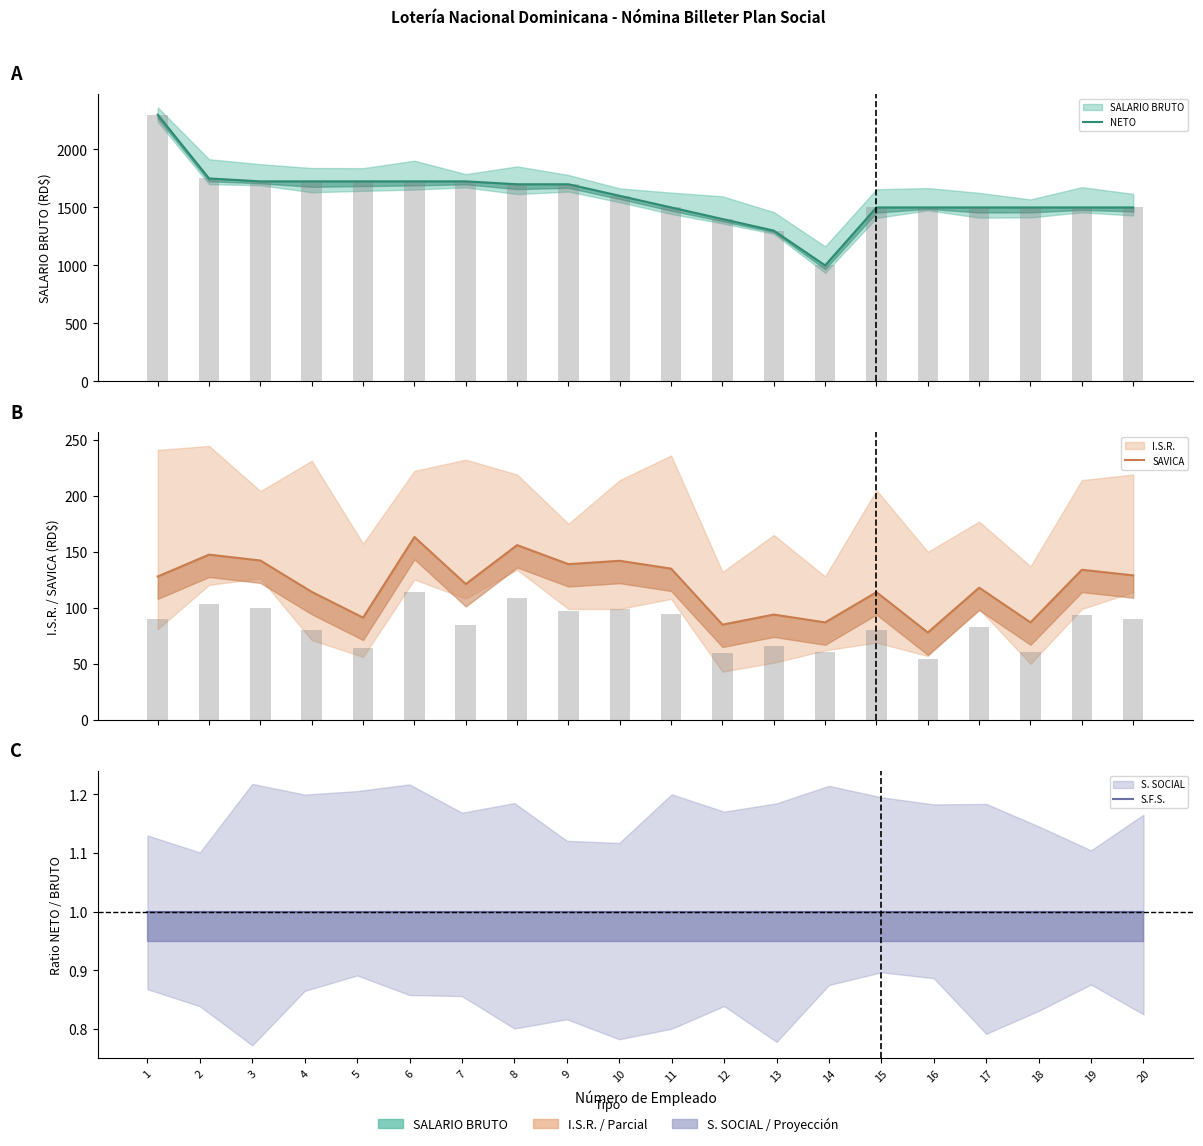

Which series has the widest spread of values?

NETO